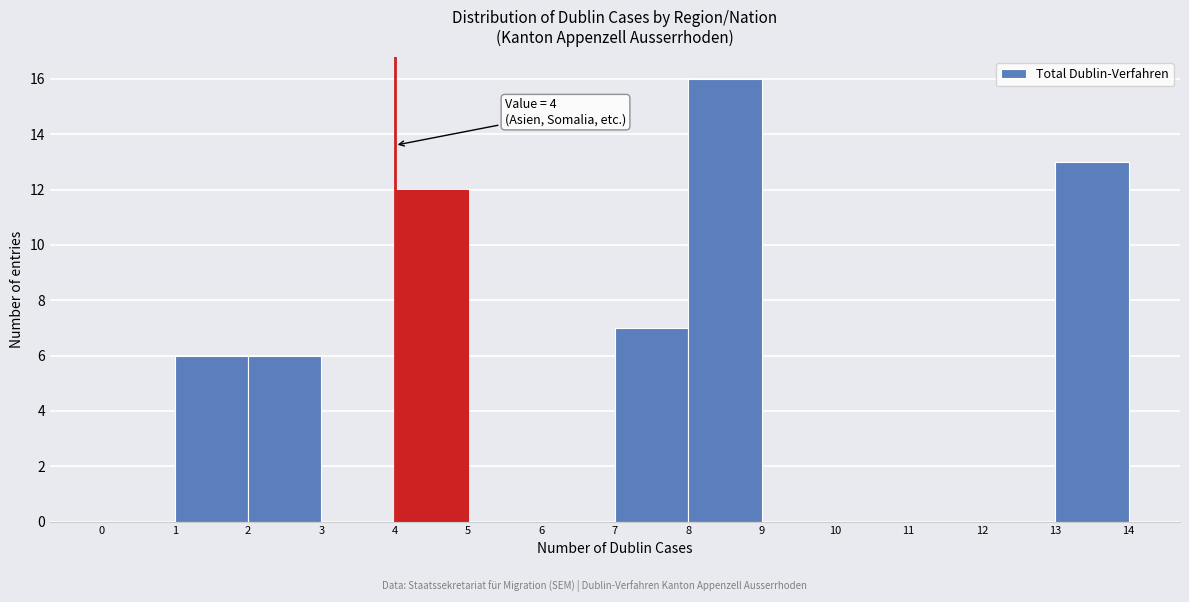

Over which range of the x-axis is the bar tallest?

8 to 9